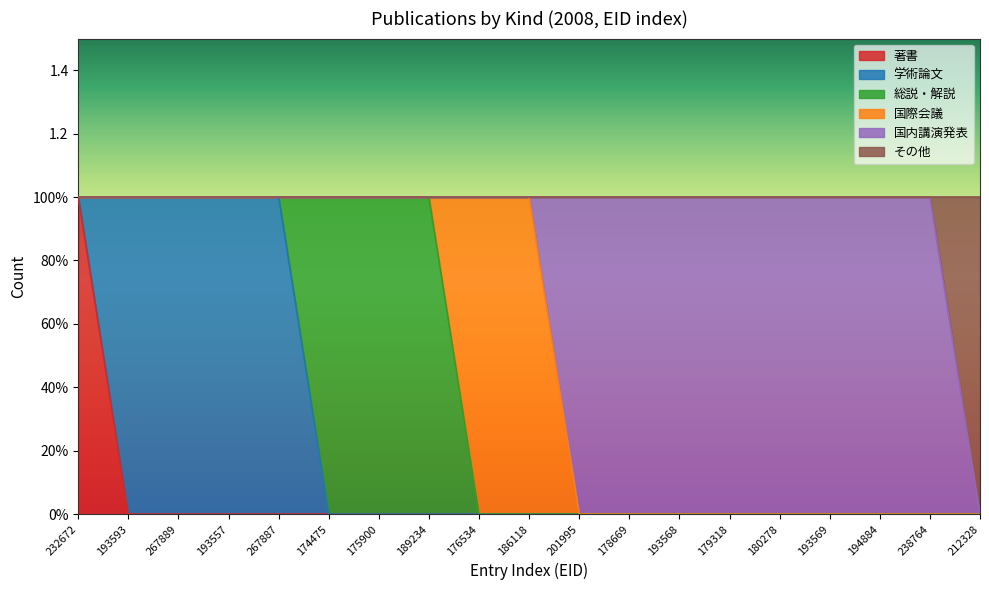

What are all the series names shown in the legend?

著書, 学術論文, 総説・解説, 国際会議, 国内講演発表, その他